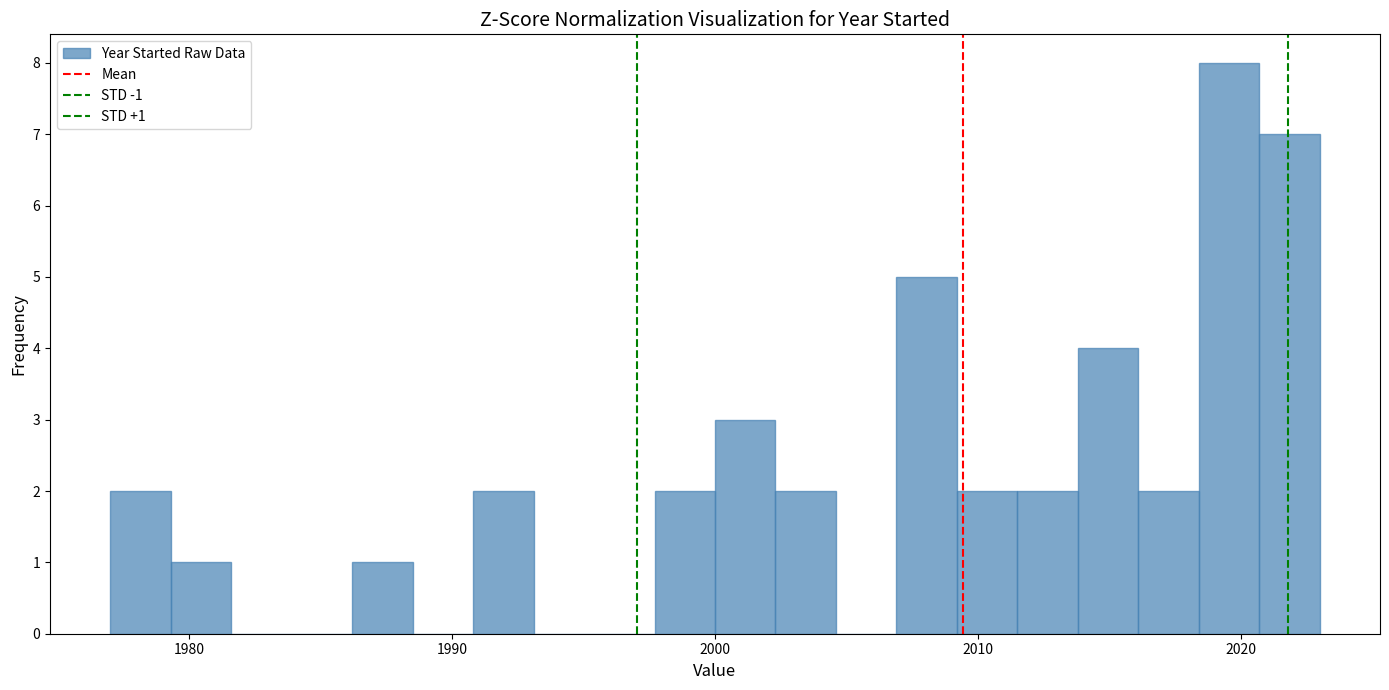

Around what value on the x-axis is the tallest bar? Give the approximate position of its centre, as read against the axis.

2020